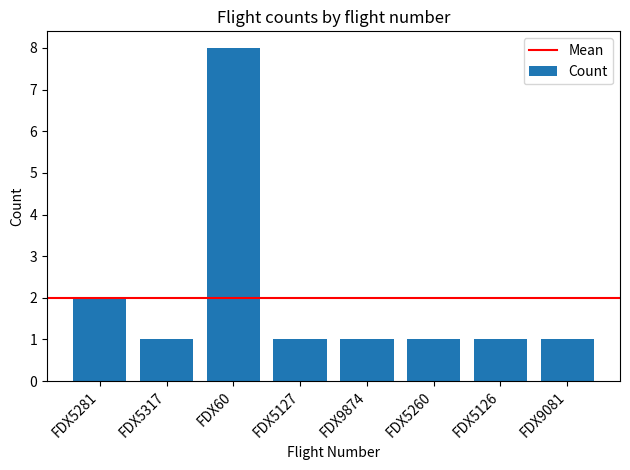

What position from the right is FDX5260?

3